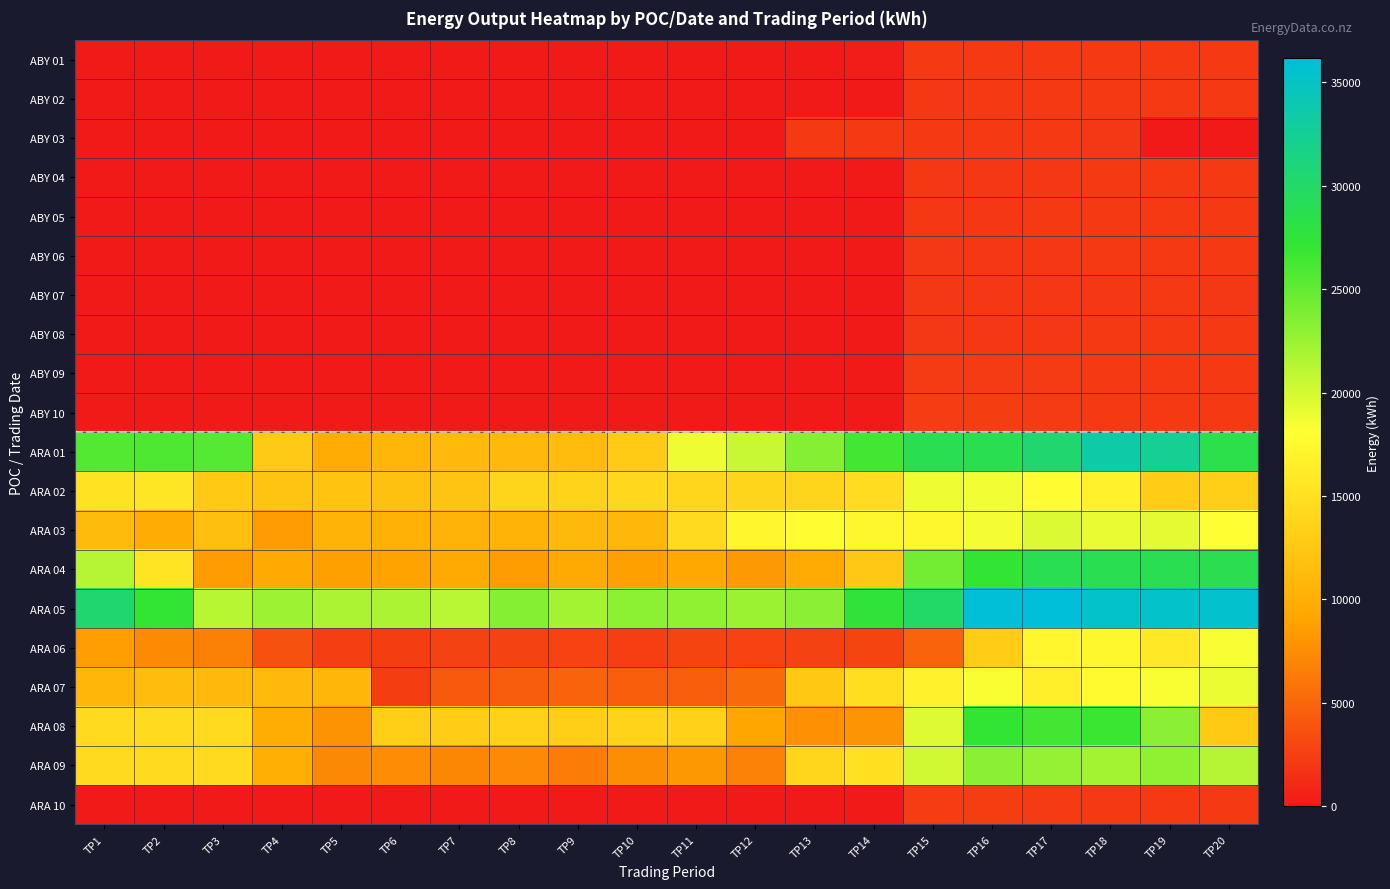

At how many categories does at least one series exceed 25259?

10